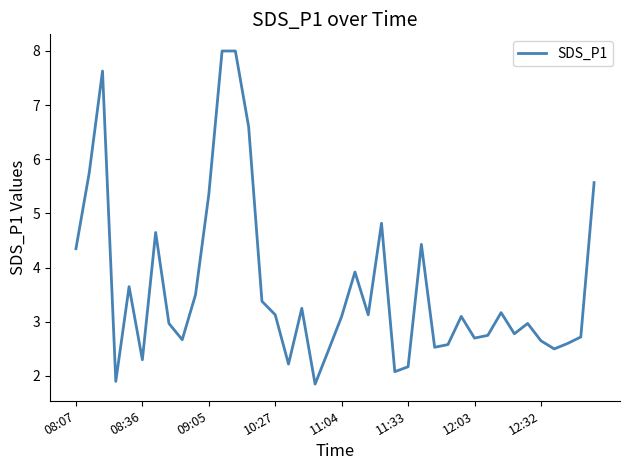

Count the number of categories in the chart.

40